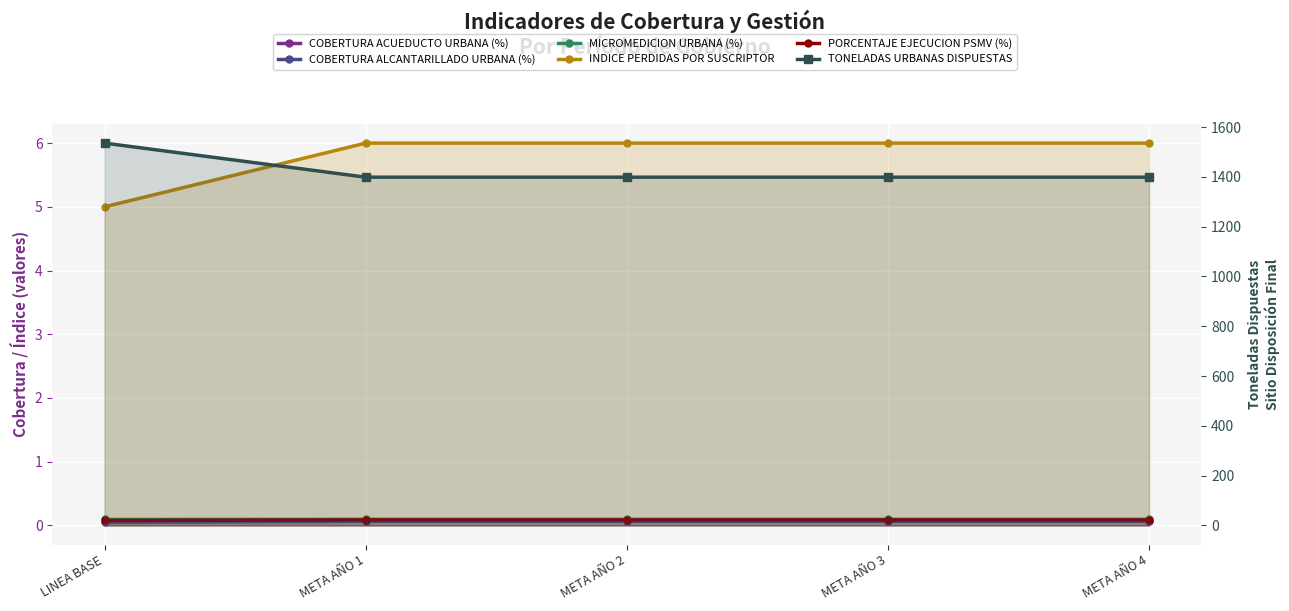

What is the sum of the COBERTURA ACUEDUCTO URBANA (%) values at META AÑO 2 and META AÑO 3?

0.1